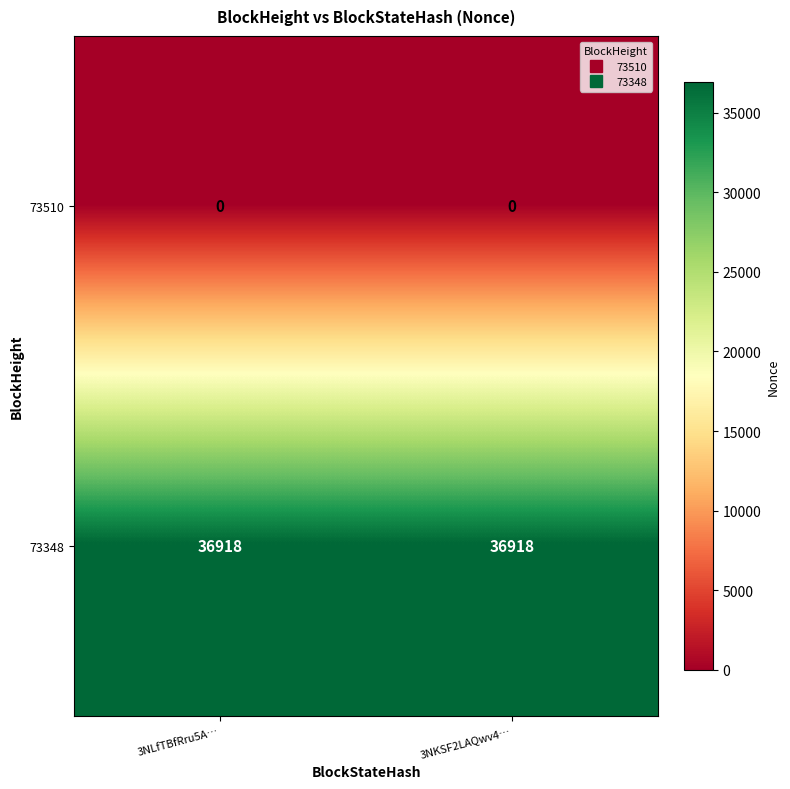

What is the maximum value shown in the chart?

36918